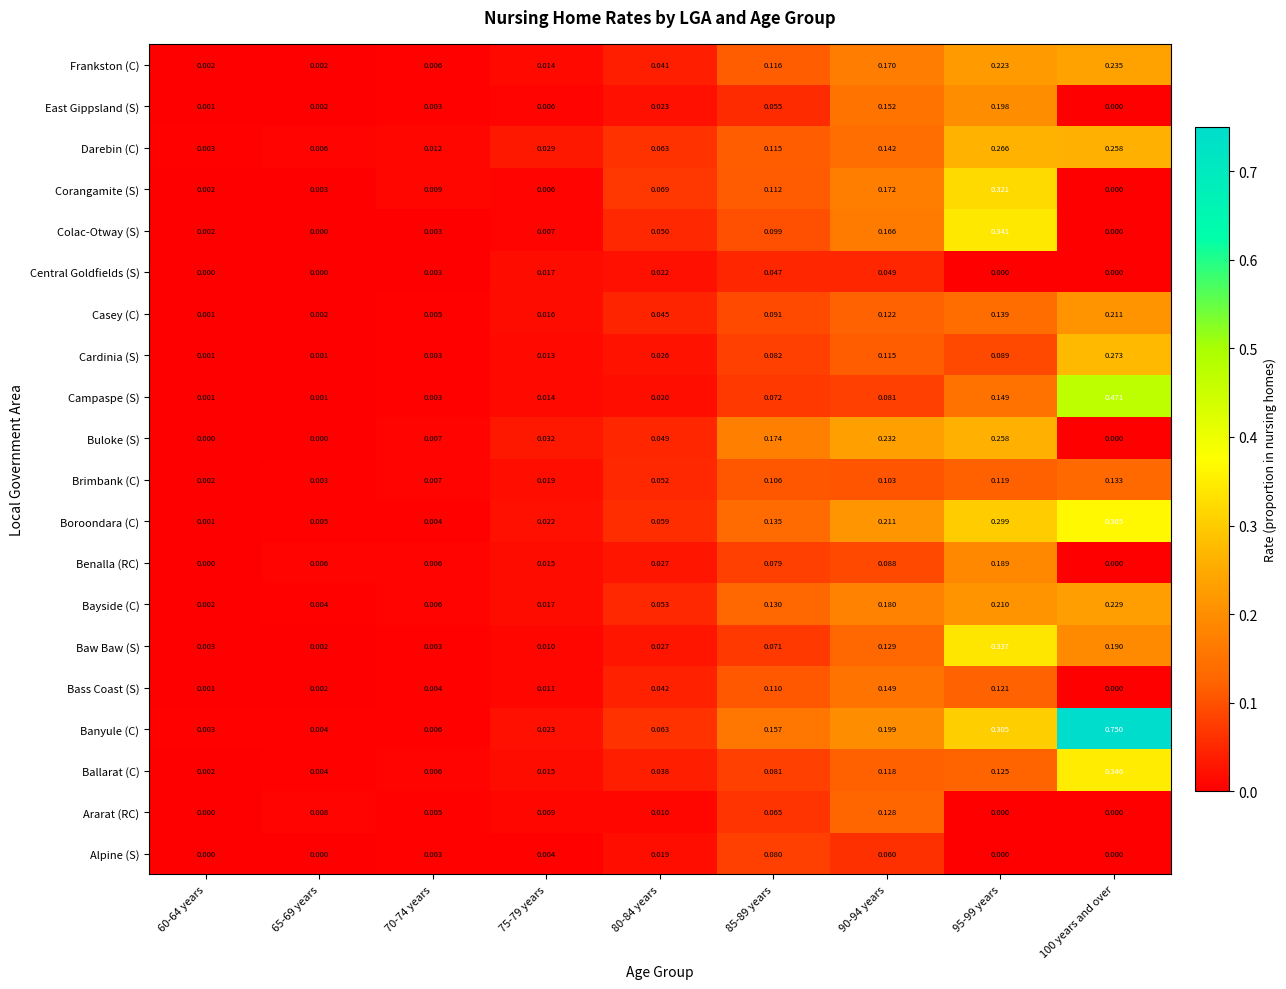

Rank the series at 85-89 years from lowest to highest value.

Central Goldfields (S), East Gippsland (S), Ararat (RC), Baw Baw (S), Campaspe (S), Benalla (RC), Alpine (S), Ballarat (C), Cardinia (S), Casey (C), Colac-Otway (S), Brimbank (C), Bass Coast (S), Corangamite (S), Darebin (C), Frankston (C), Bayside (C), Boroondara (C), Banyule (C), Buloke (S)